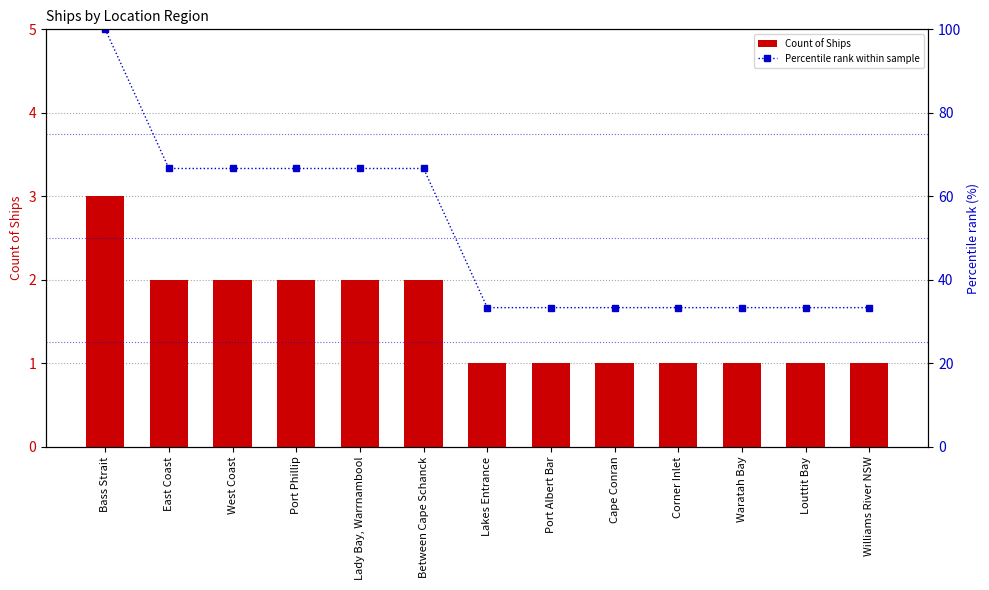

What is the value of the Count of Ships bar at the 5th from the left?

2